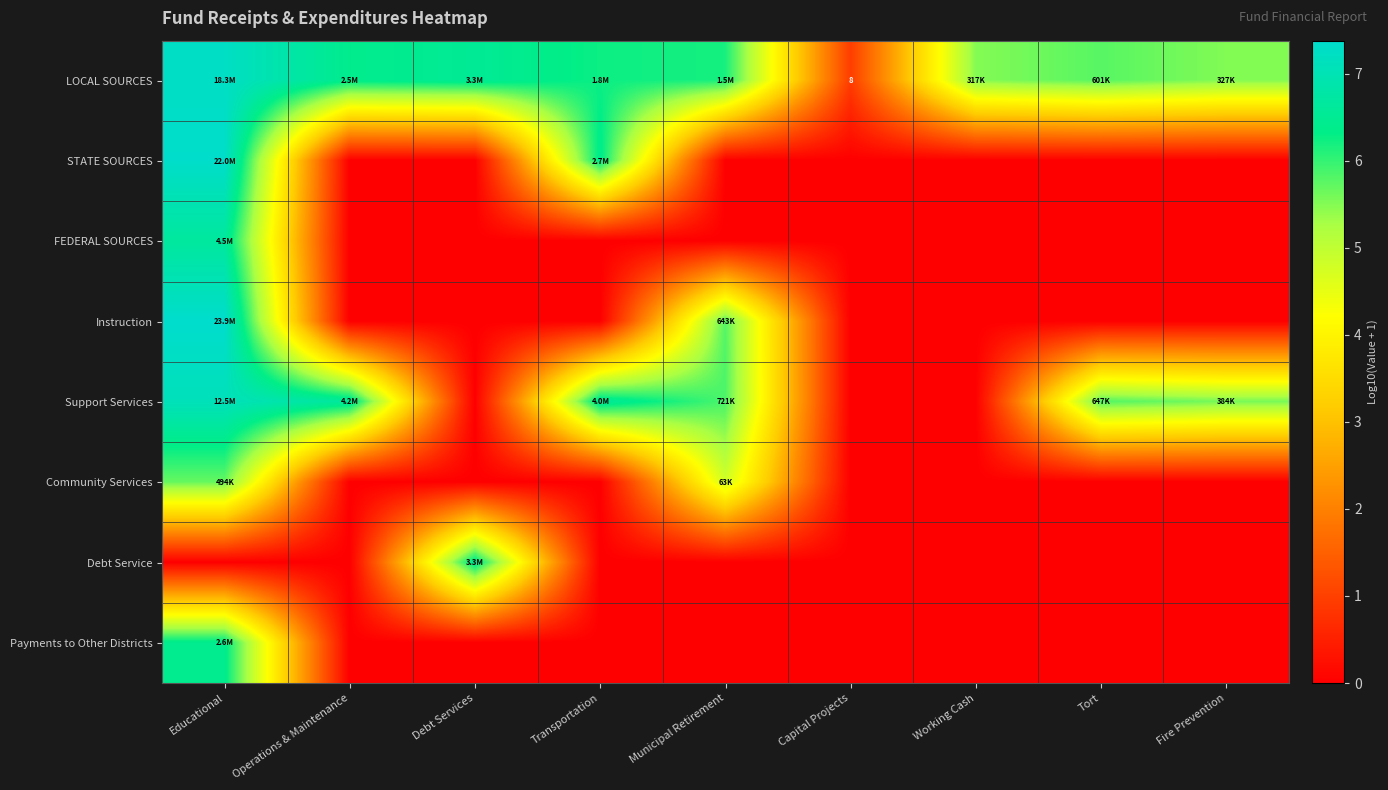

Which series has the largest total across all categories?

LOCAL SOURCES